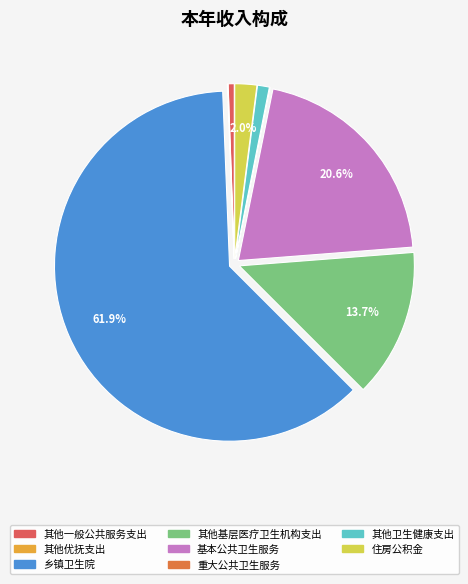

Does any single category account for the majority?

Yes